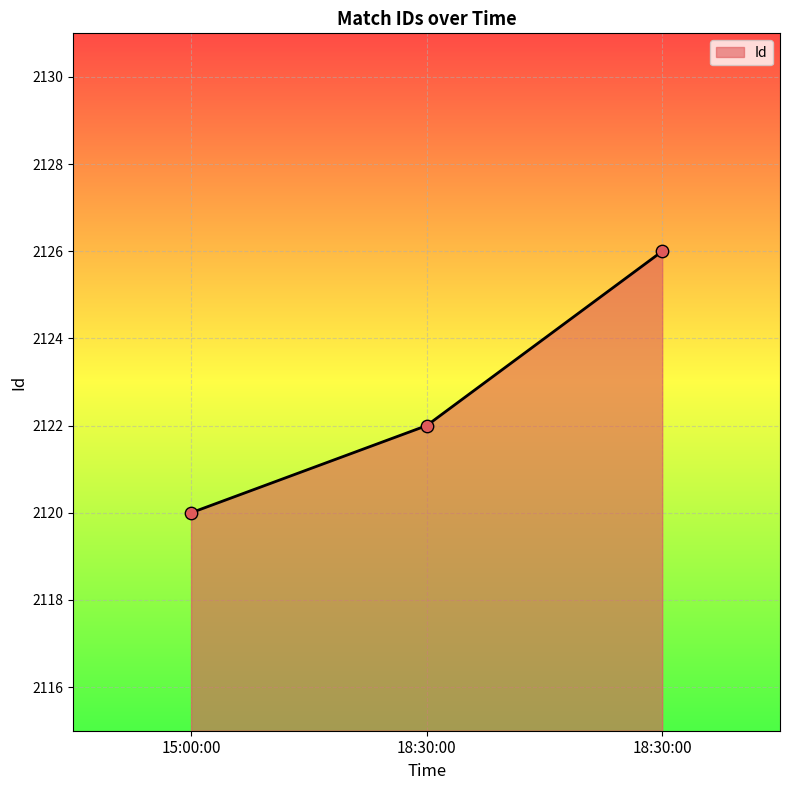

What is the ratio of the value at 18:30:00 to the value at 15:00:00?

1.0